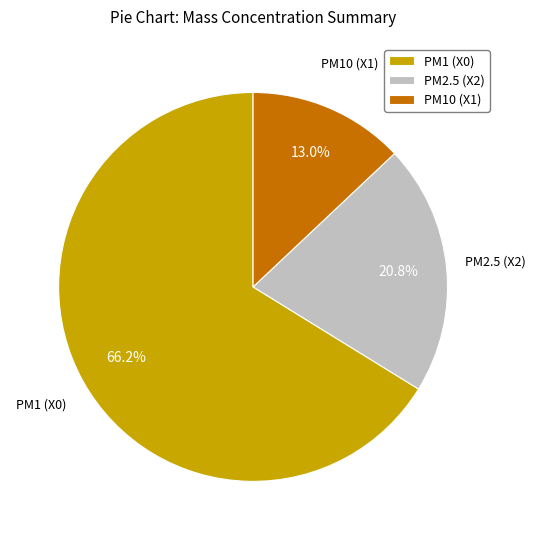

Between PM1 (X0) and PM2.5 (X2), which is larger?

PM1 (X0)